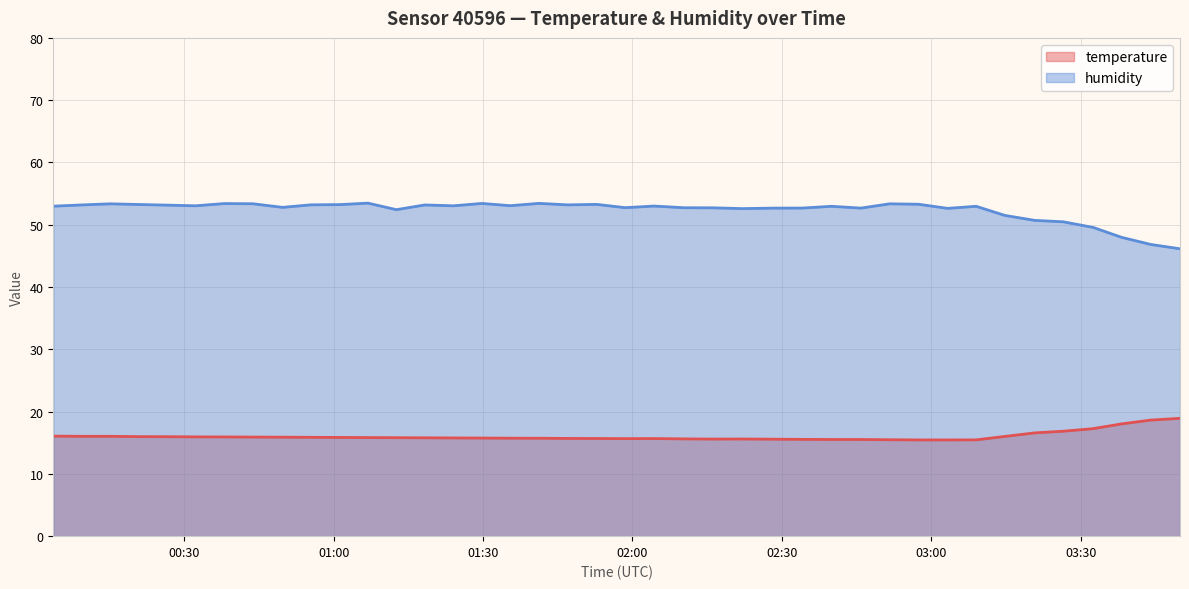

Which series has the largest total across all categories?

humidity